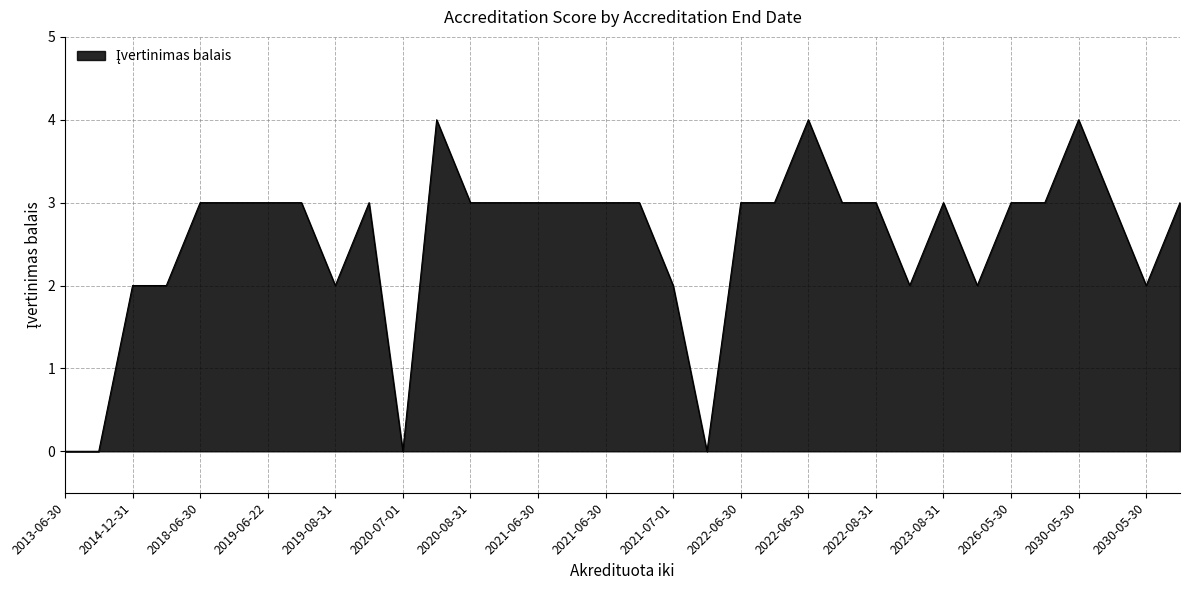

How many lines are shown in the chart?

1